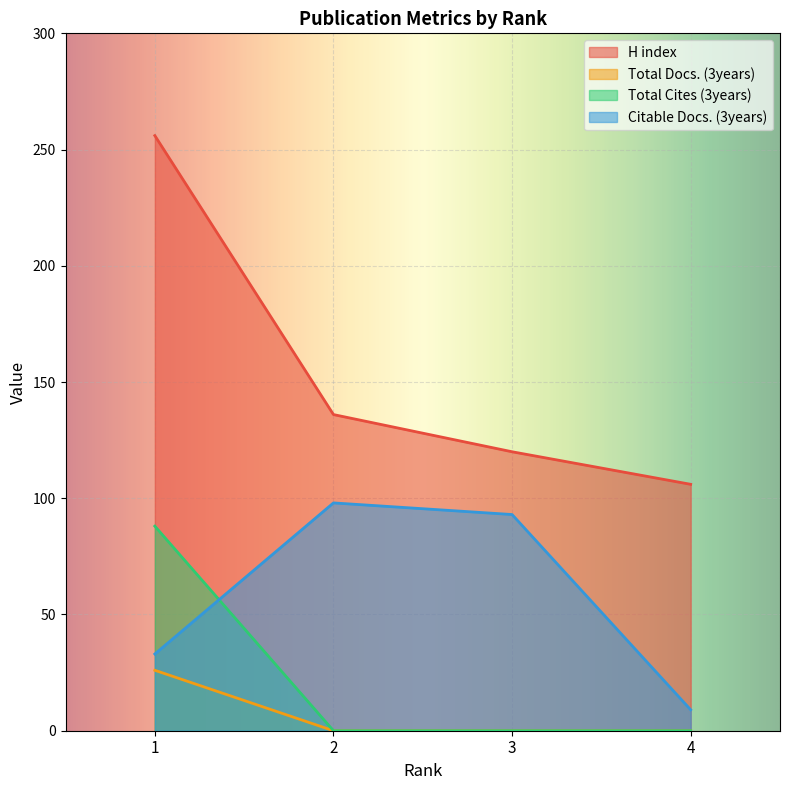

Which series has the widest spread of values?

H index